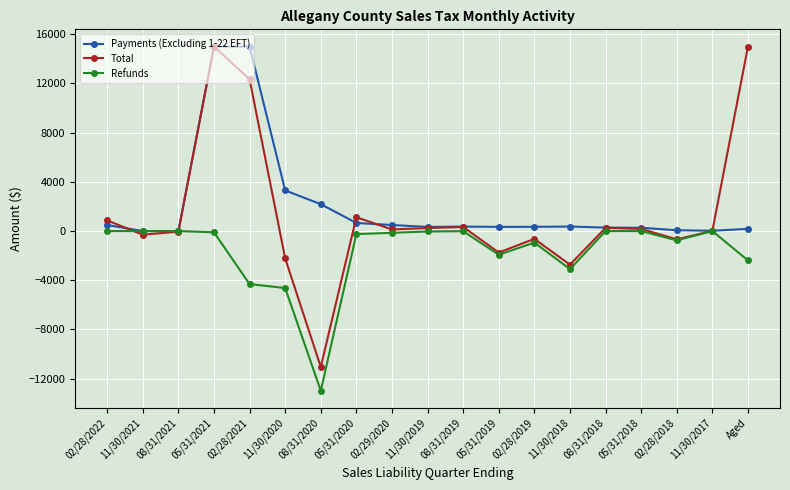

Does the chart have visible grid lines?

Yes